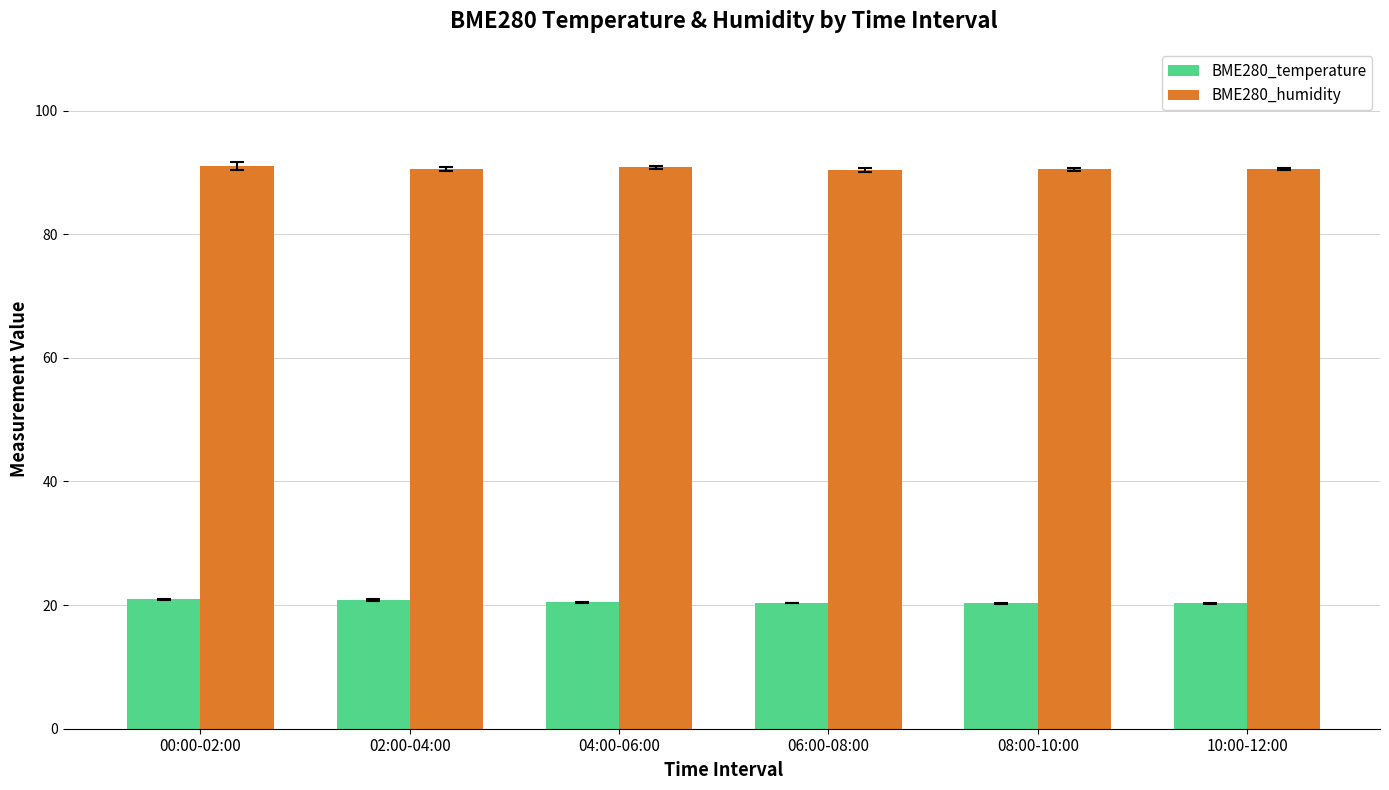

Are the bars grouped side by side (vs. stacked)?

Yes